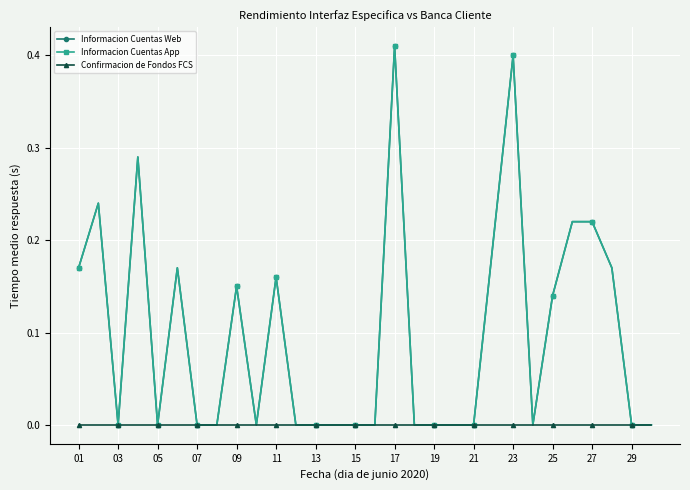

True or false: Confirmacion de Fondos FCS and Informacion Cuentas Web intersect in this chart.

False